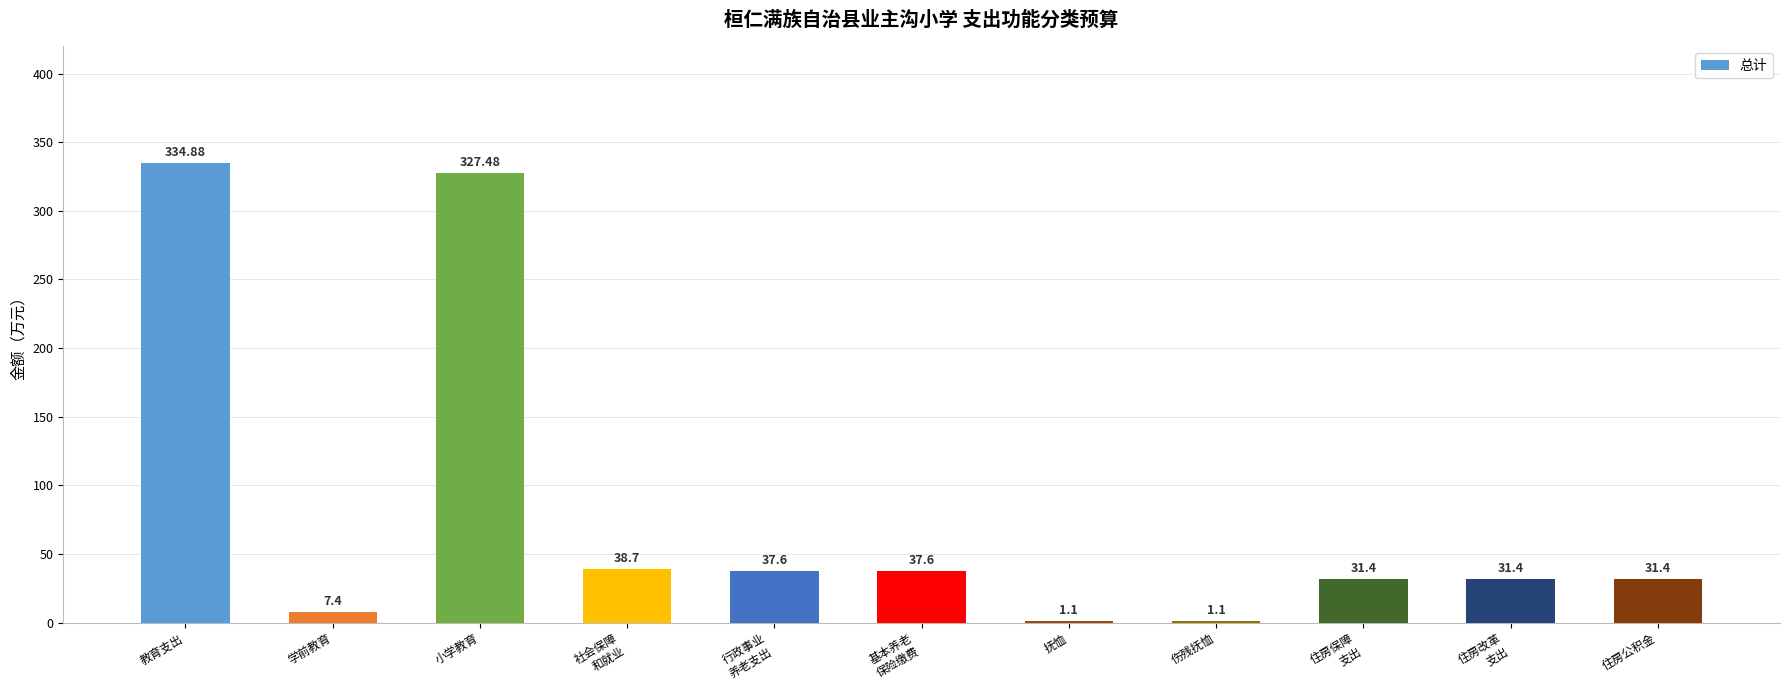

Reading left to right, extract all data points from this chart.

教育支出=334.9	学前教育=7.4	小学教育=327.5	社会保障
和就业=38.7	行政事业
养老支出=37.6	基本养老
保险缴费=37.6	抚恤=1.1	伤残抚恤=1.1	住房保障
支出=31.4	住房改革
支出=31.4	住房公积金=31.4